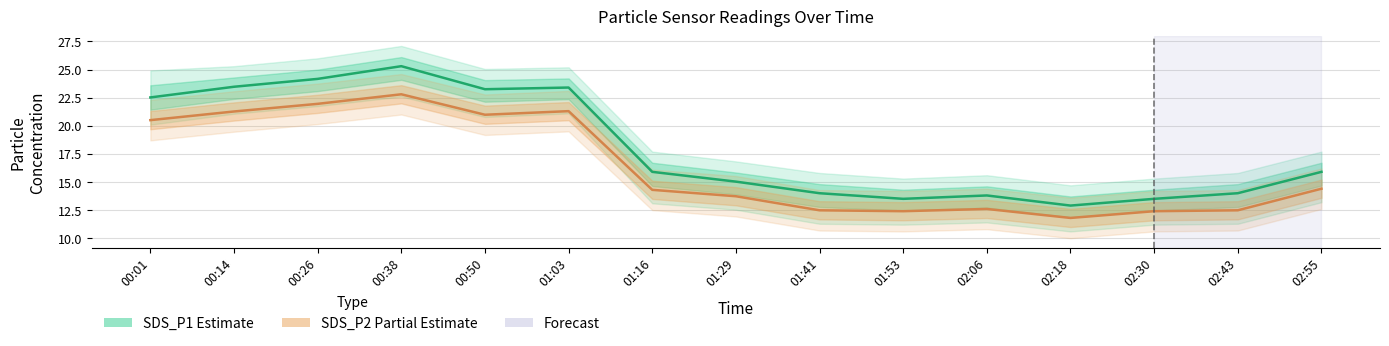

True or false: SDS_P1 (Estimate) and SDS_P2 (Partial Estimate) intersect in this chart.

False